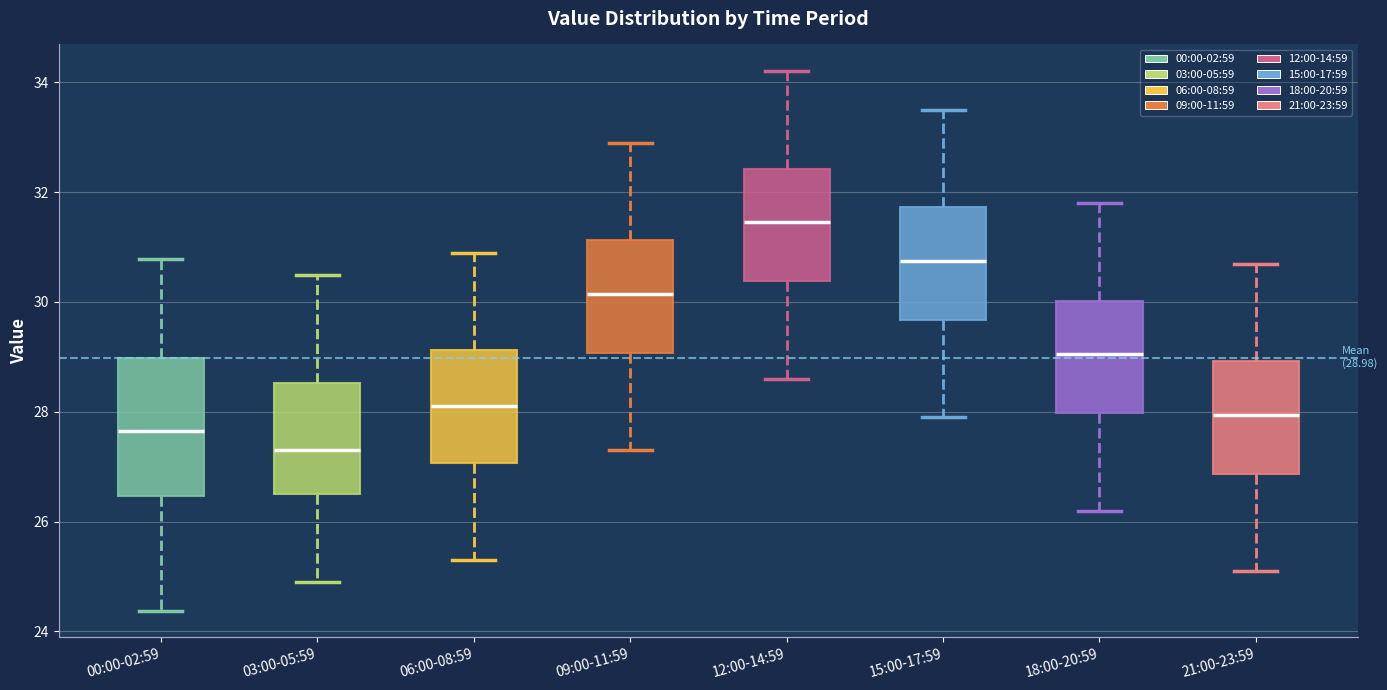

Comparing the boxes themselves (not the whiskers), which one is the tallest?

00:00-02:59